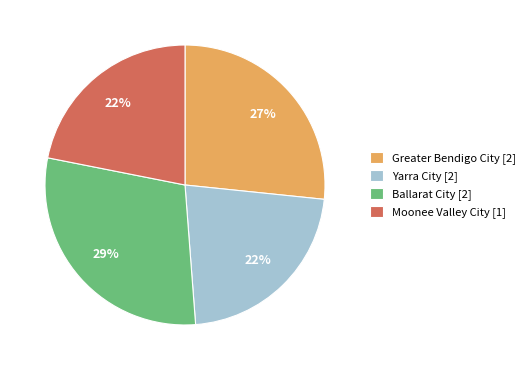

To the nearest percent, what portion does Moonee Valley City [1] represent?

22%